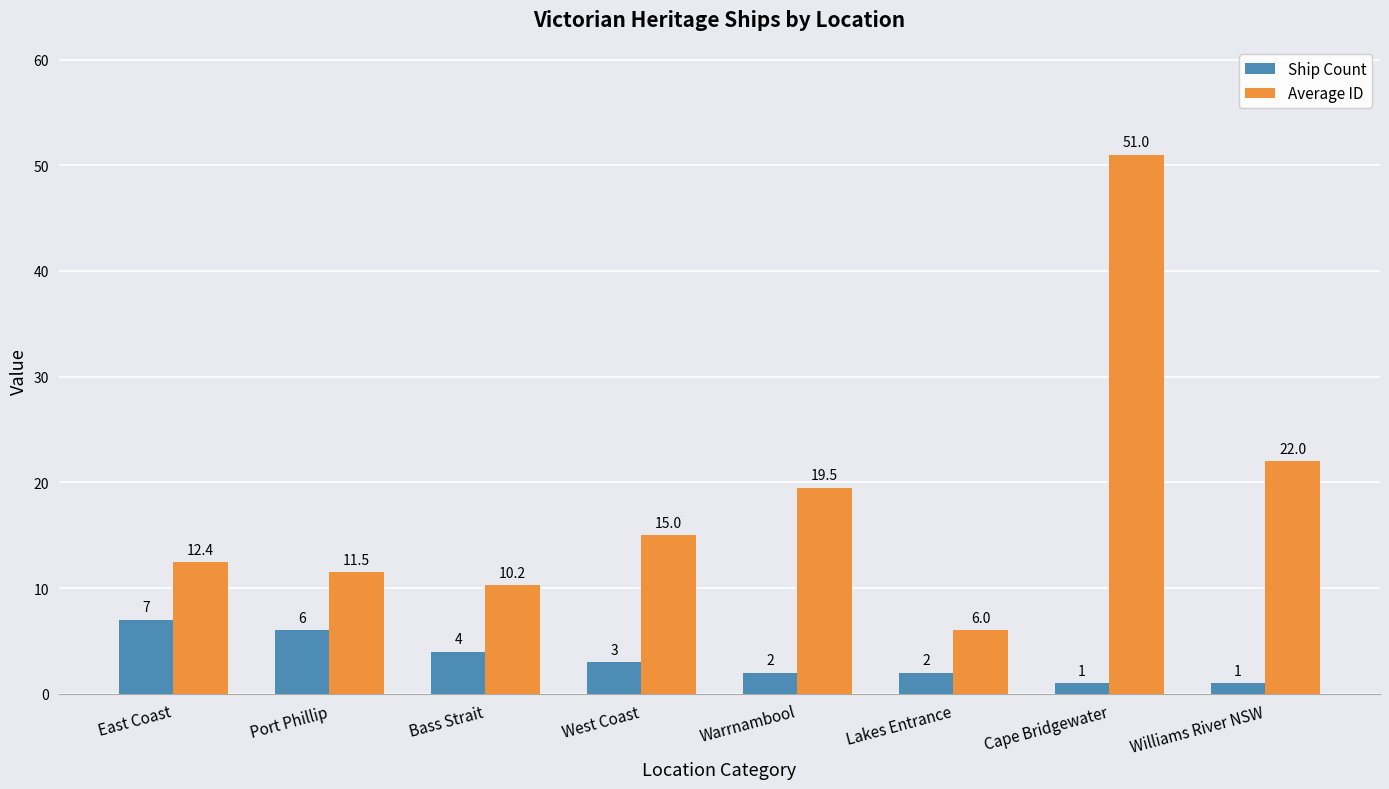

What is the spread (max minus min) of values at East Coast?

5.4